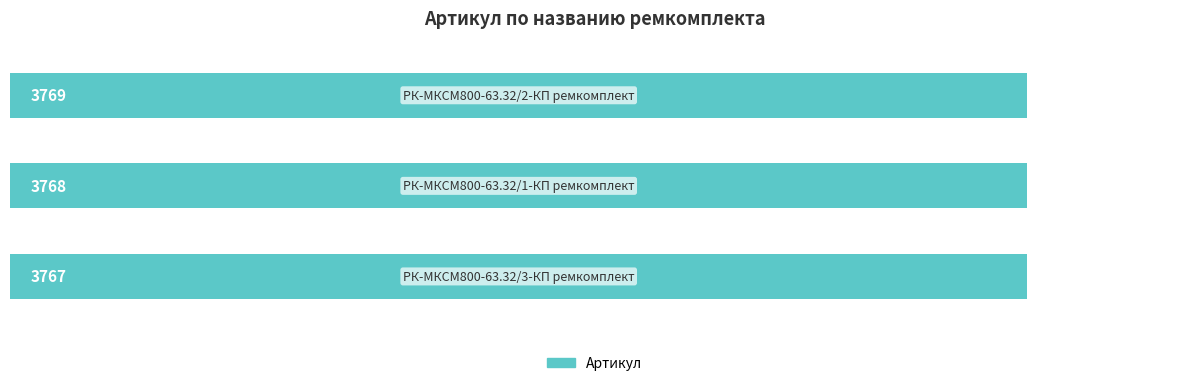

What is the average value?

3768